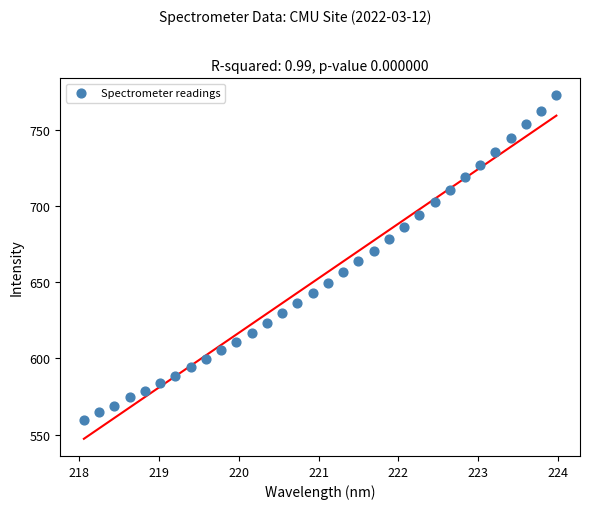

What is the range of Y values (max minus min)?

213.3